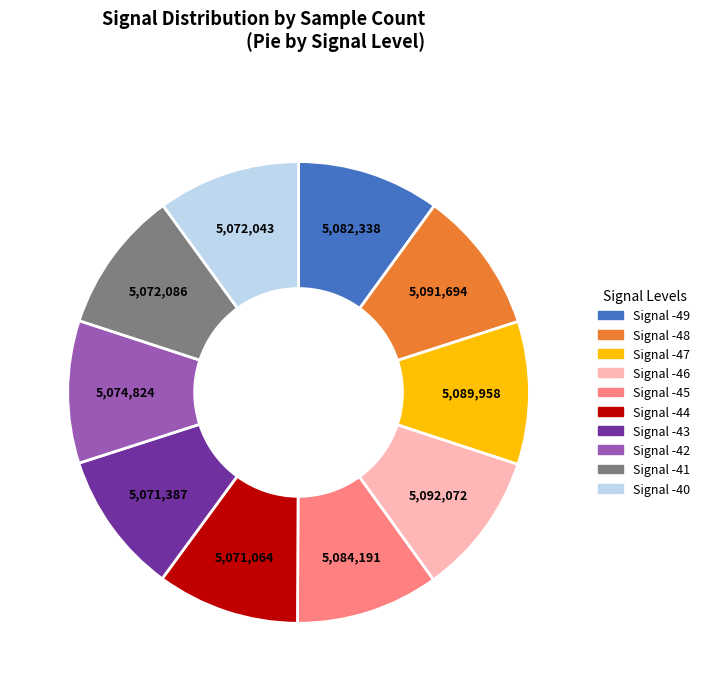

True or false: Signal -44 accounts for 3% of the total.

False